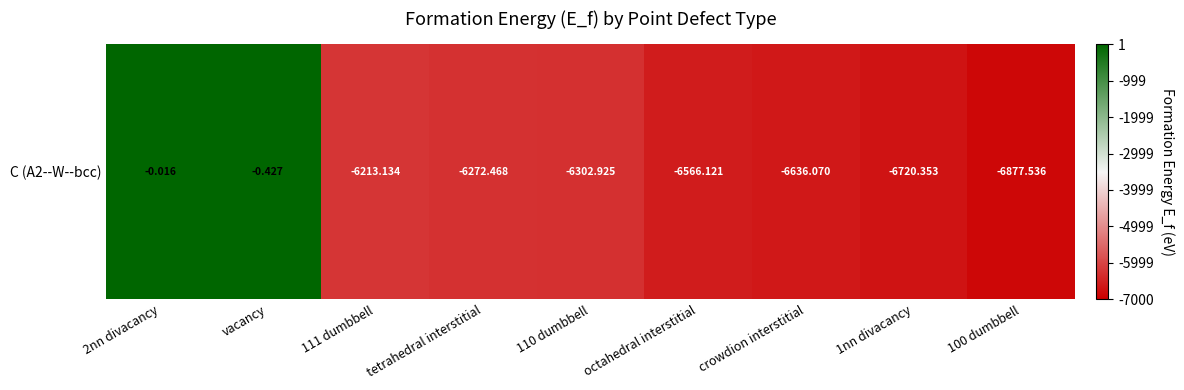

What is the change in value from vacancy to 100 dumbbell?

-6877.1